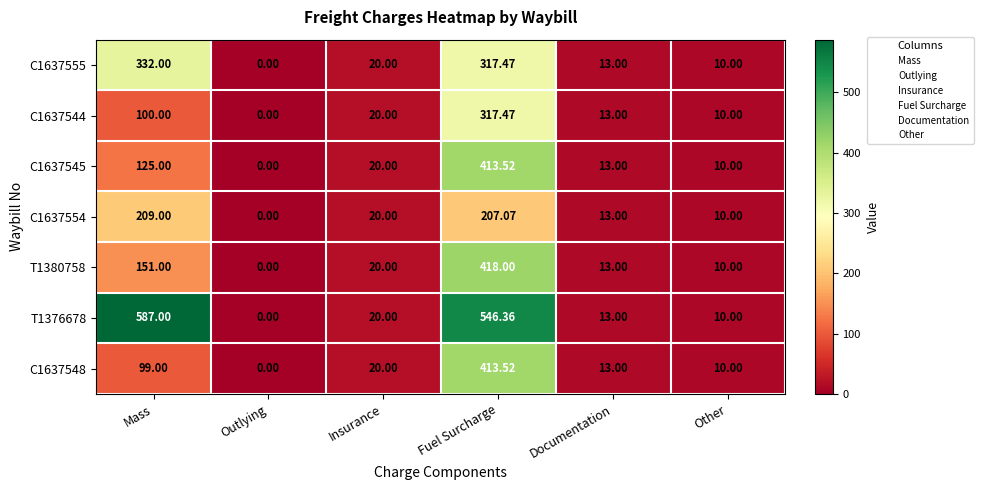

What is the total value across all series at Fuel Surcharge?

2633.4